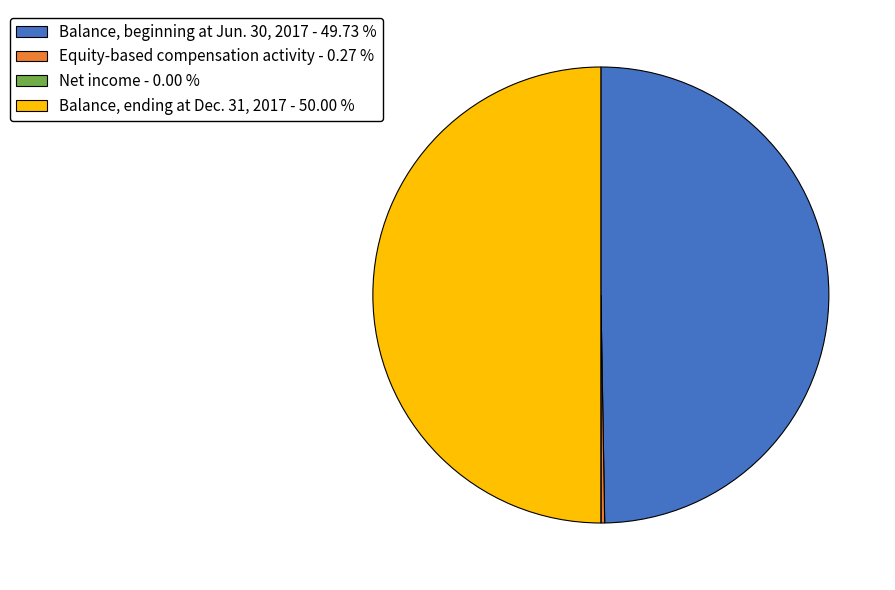

Count the number of slices in the pie.

4